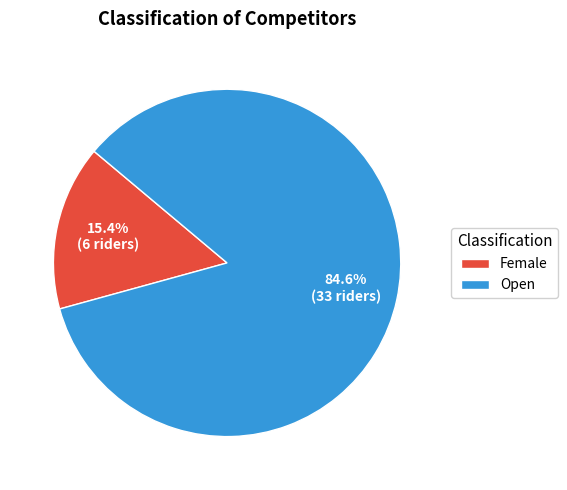

Rank the categories by value from highest to lowest.

Open, Female